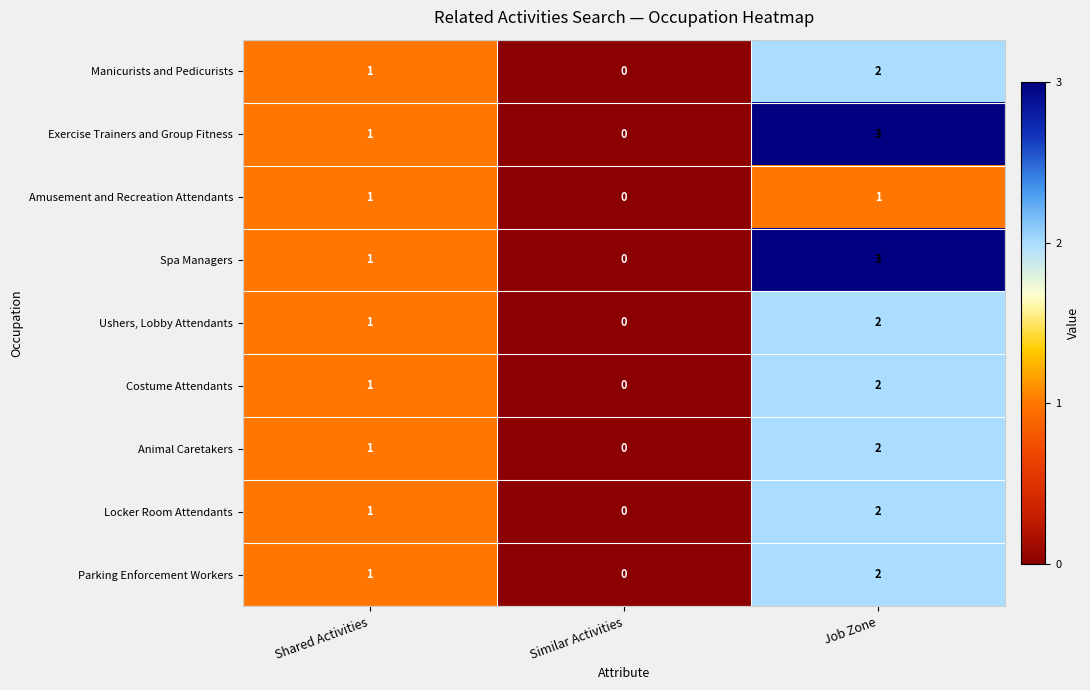

How many categories are shown in the chart?

3